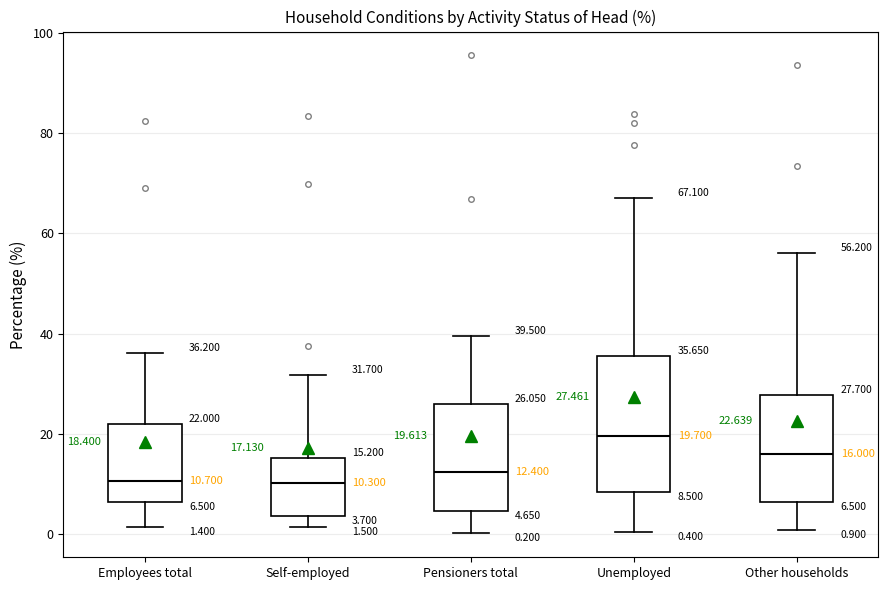

Which box is the tallest, from its lower edge to its upper edge?

Unemployed